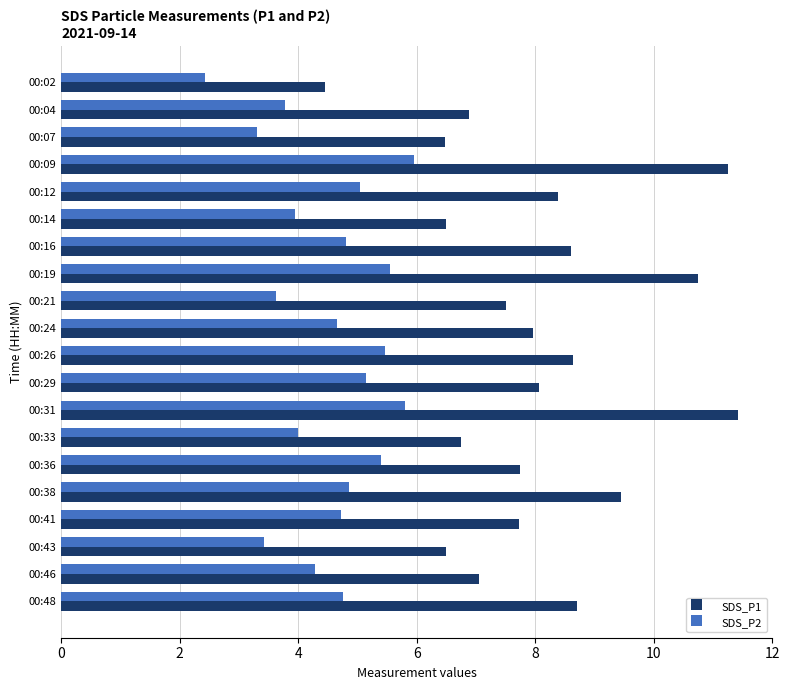

Rank the series at 00:48 from lowest to highest value.

SDS_P2, SDS_P1